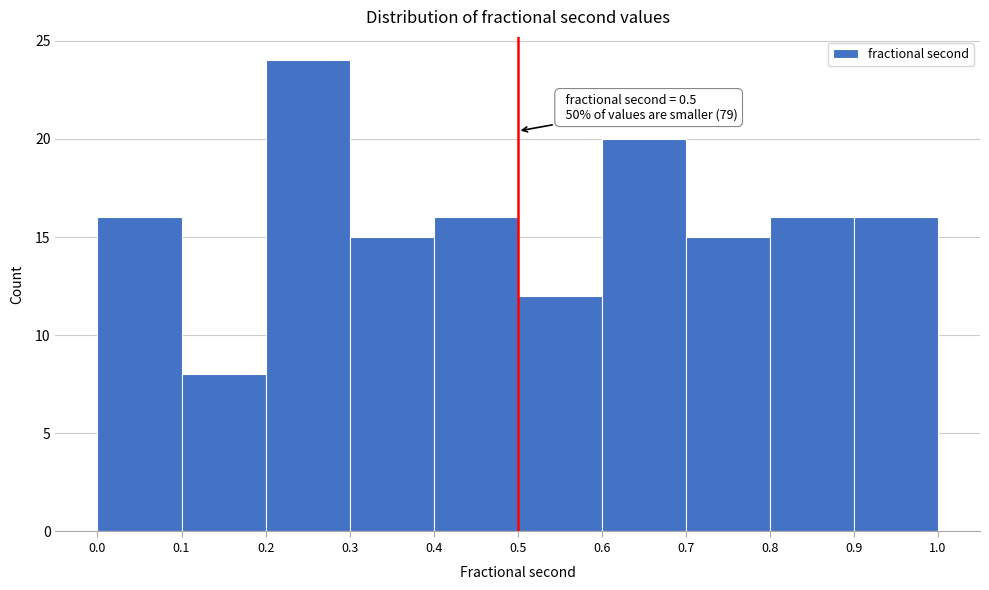

Which range on the x-axis has the tallest bar?

0.2 to 0.3